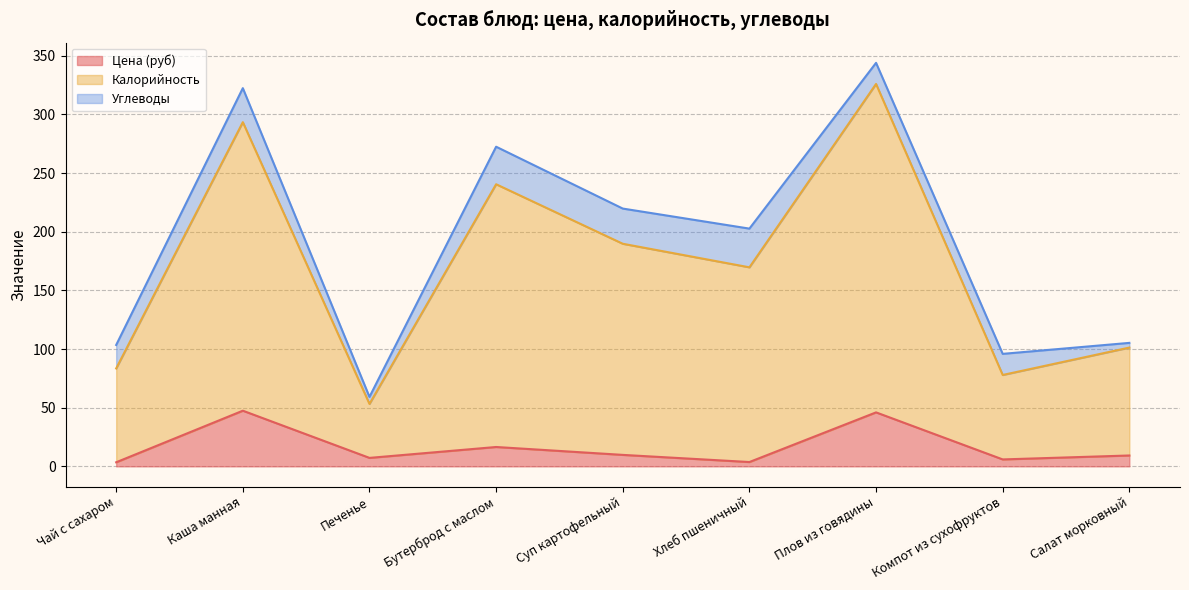

Which has a higher value, Компот из сухофруктов or Каша манная?

Каша манная